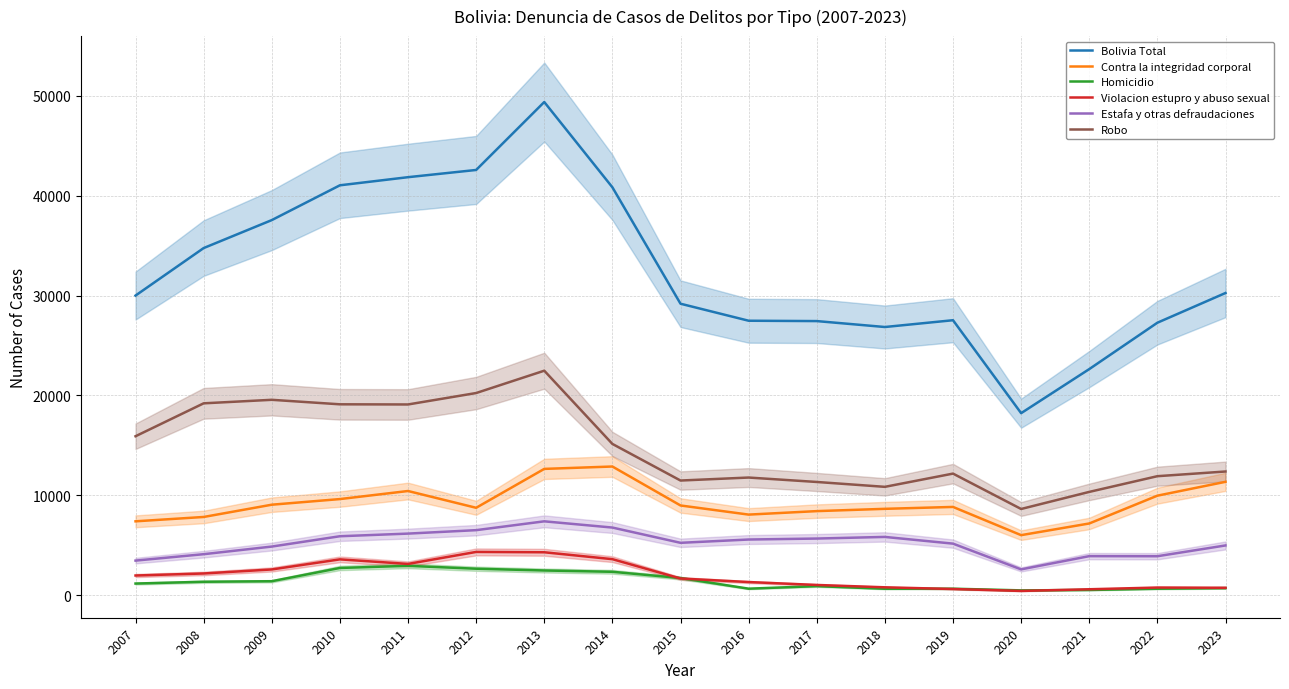

Where is Bolivia Total nearest to the value 33793?

2008